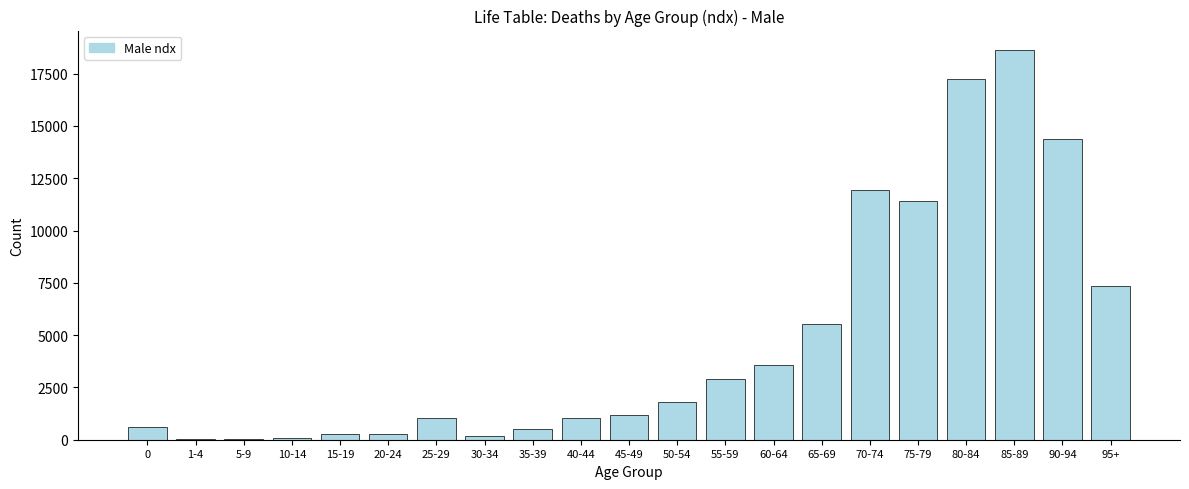

What is the greatest value displayed?

18628